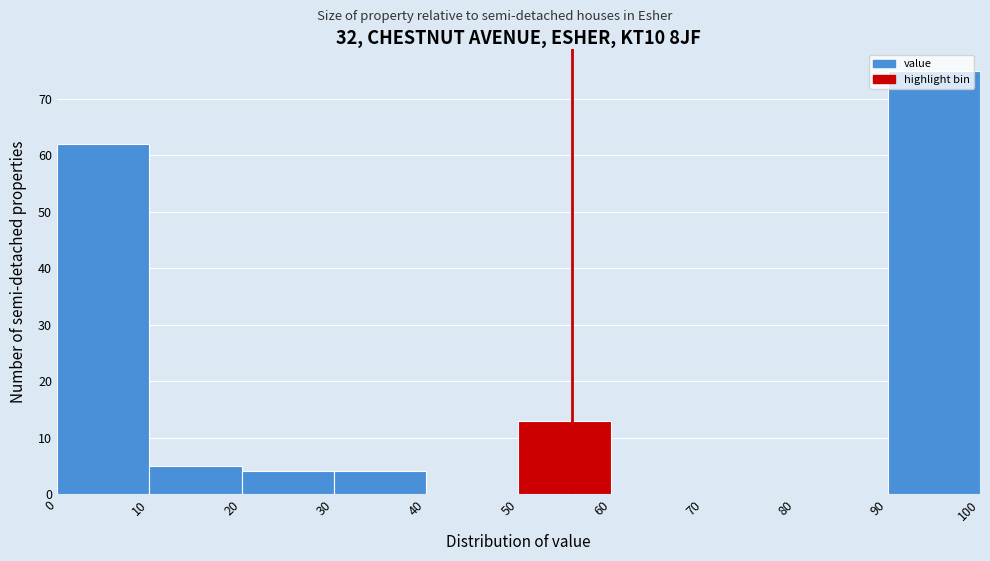

Reading left to right, list every bar in this chart as the range it spans on the x-axis followed by its height. The values are not printed on the chart, so give them approximately, as read against the axis.

0 to 10: 62
10 to 20: 5
20 to 30: 4
30 to 40: 4
40 to 50: 0
50 to 60: 13
60 to 70: 0
70 to 80: 0
80 to 90: 0
90 to 100: 75